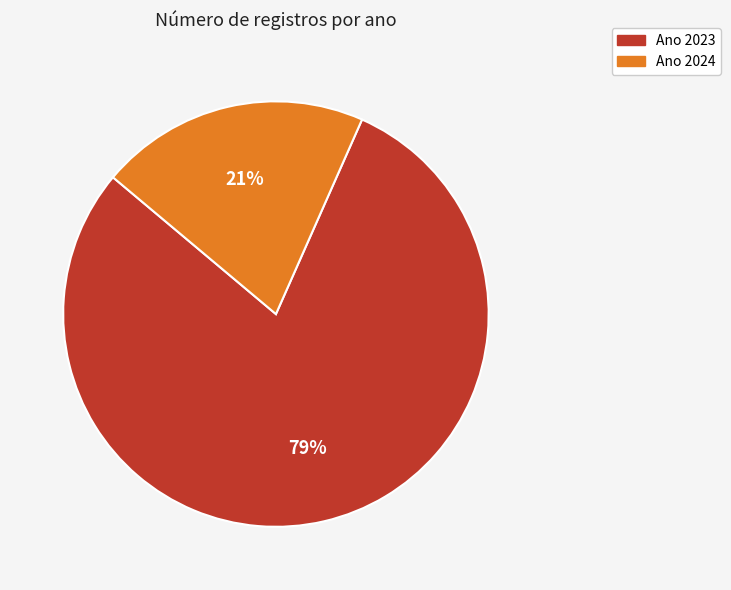

To the nearest percent, what is the average slice percentage?

50%